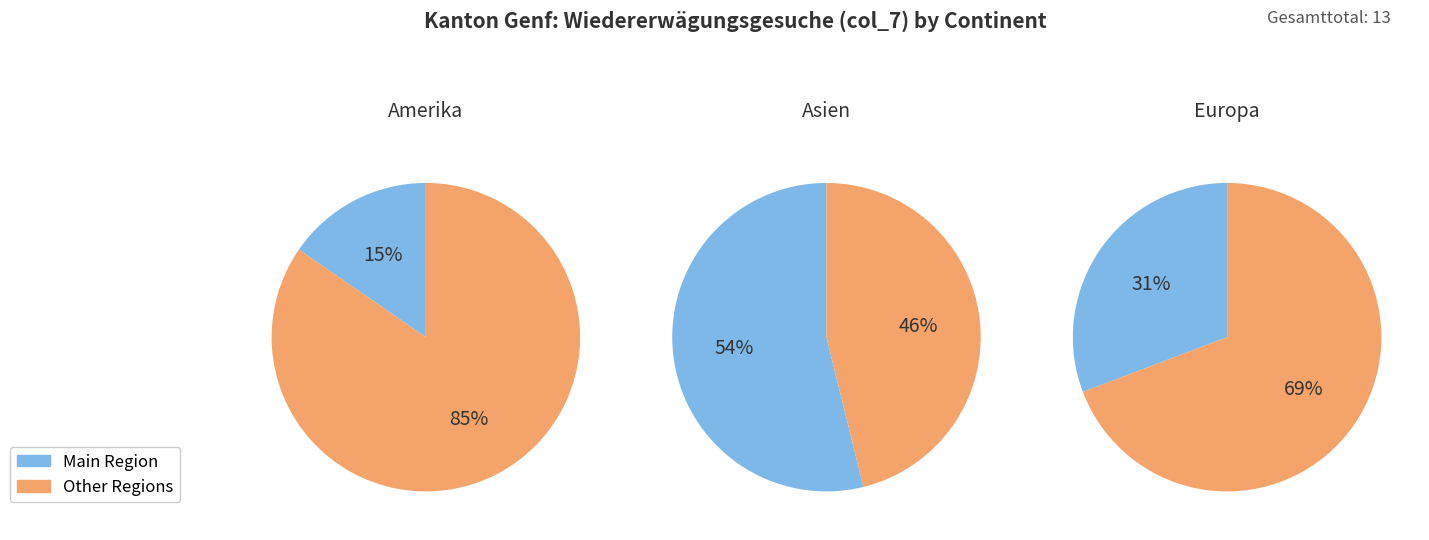

Between Asien and Europa, which is larger?

Asien